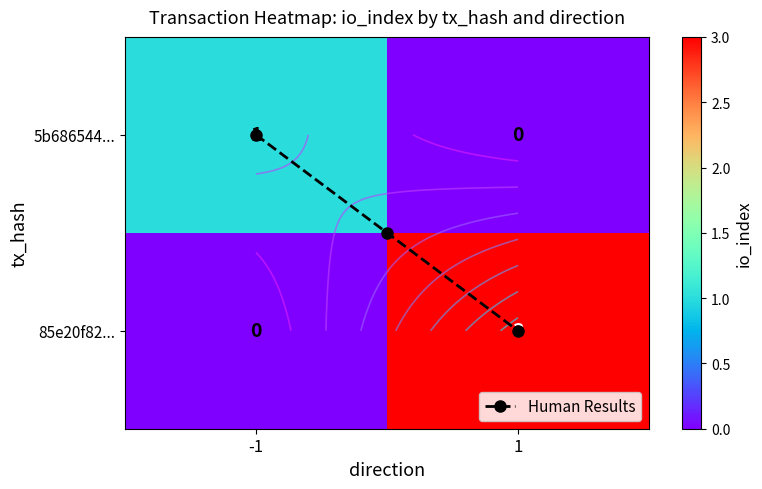

Rank the series by their maximum value, from highest to lowest.

85e20f8296db626a73a886e814d63eb37497ad7, 5b686544c536a448abddacba528226198db1c3c